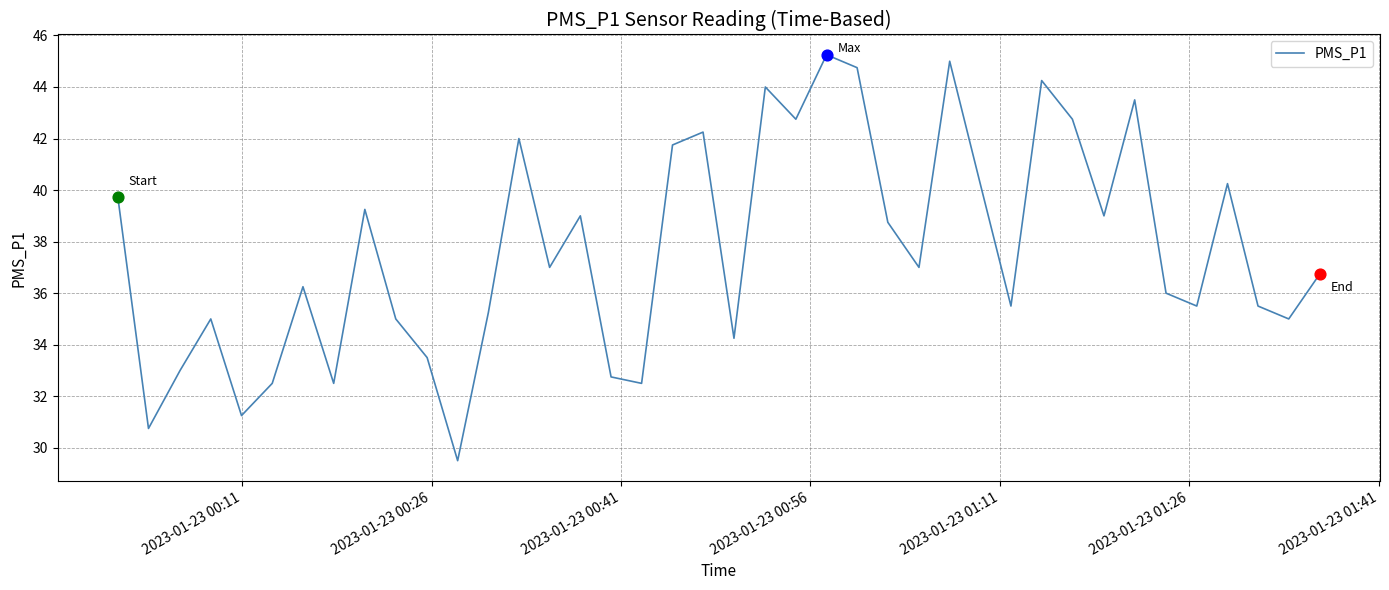

What is the smallest value displayed?

29.5